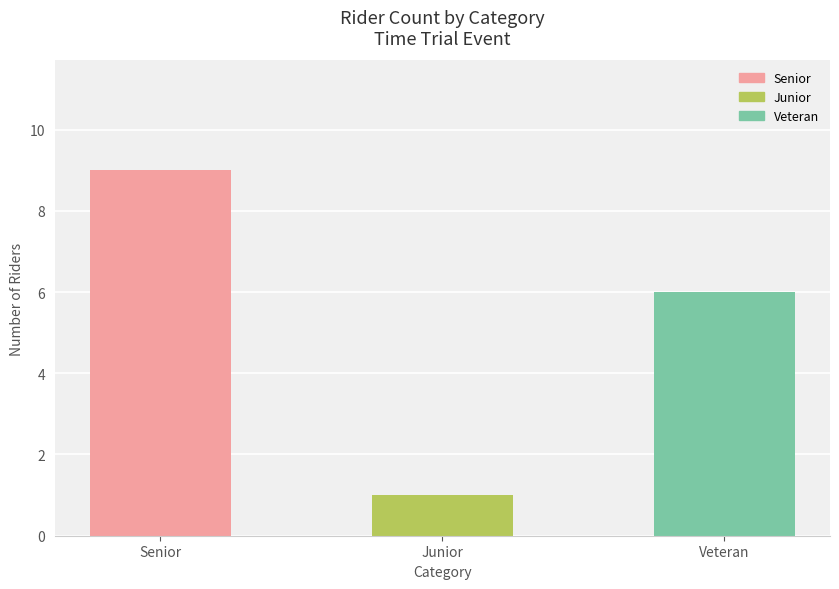

Reading left to right, extract all data points from this chart.

9	1	6